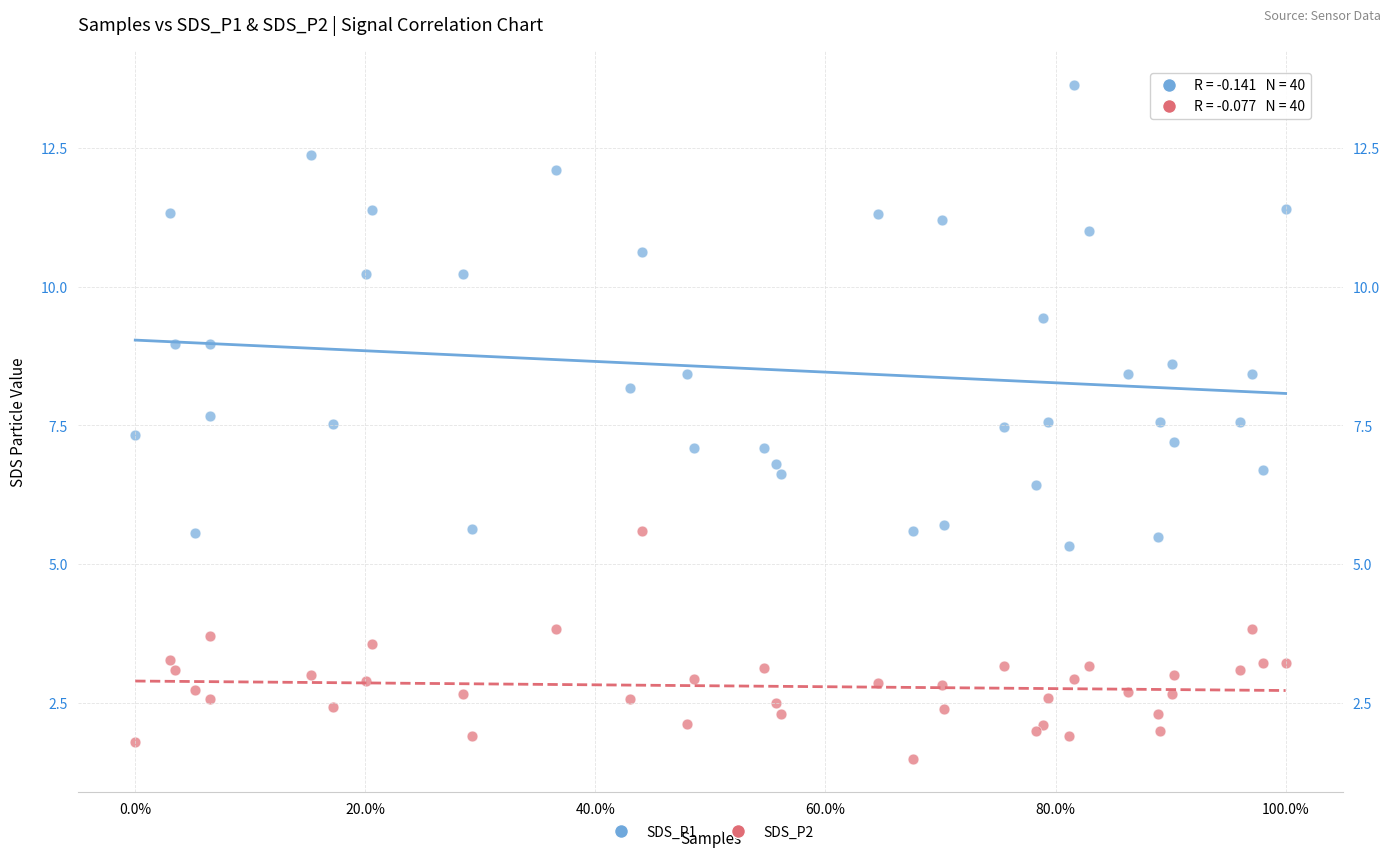

What are all the series names shown in the legend?

SDS_P1, SDS_P2